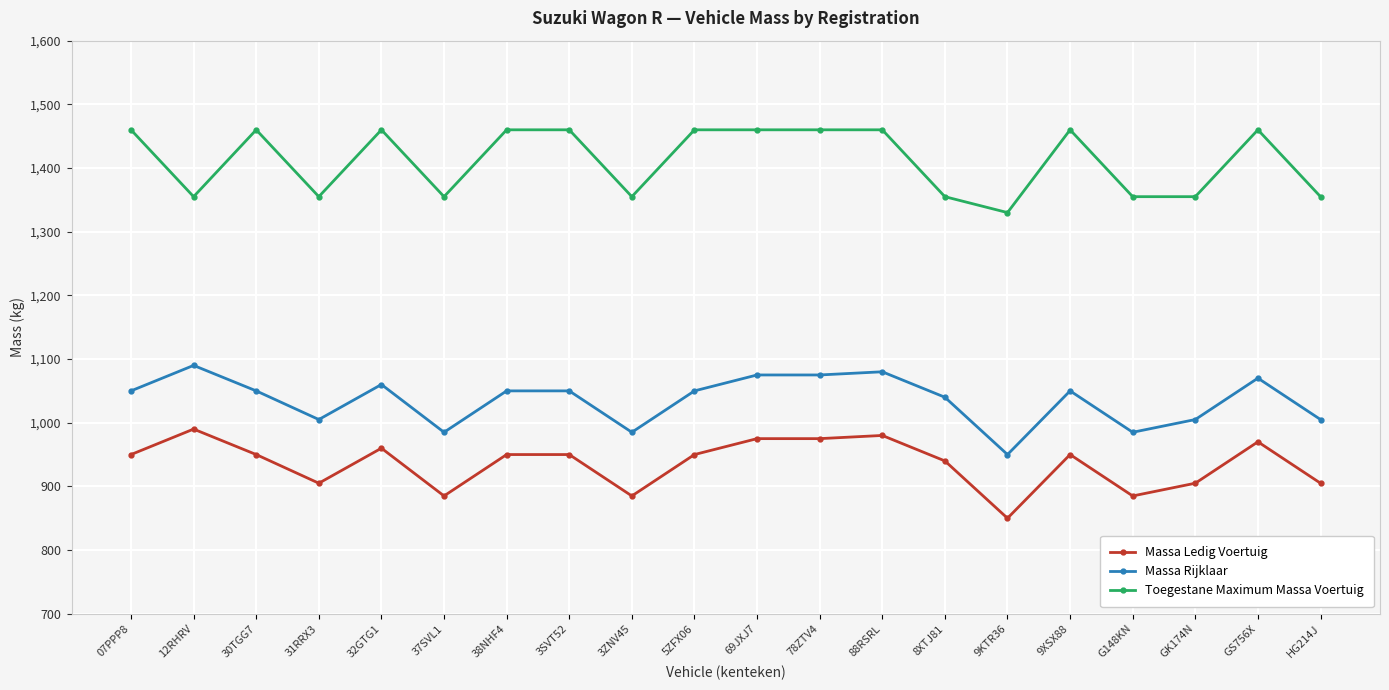

What is the greatest value displayed?

1460